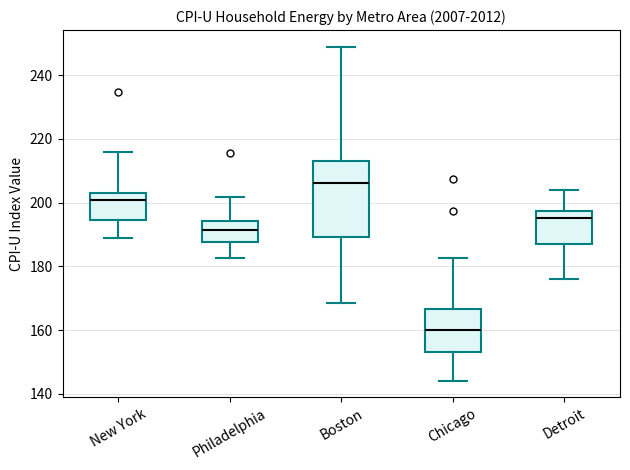

Which box is the tallest, from its lower edge to its upper edge?

Boston